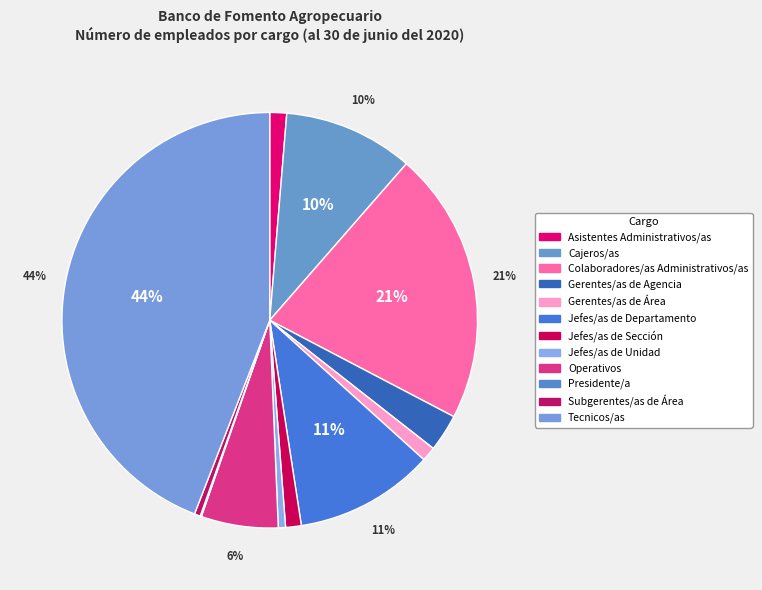

To the nearest percent, what is the difference between the Cajeros/as and Tecnicos/as slice percentages?

34%